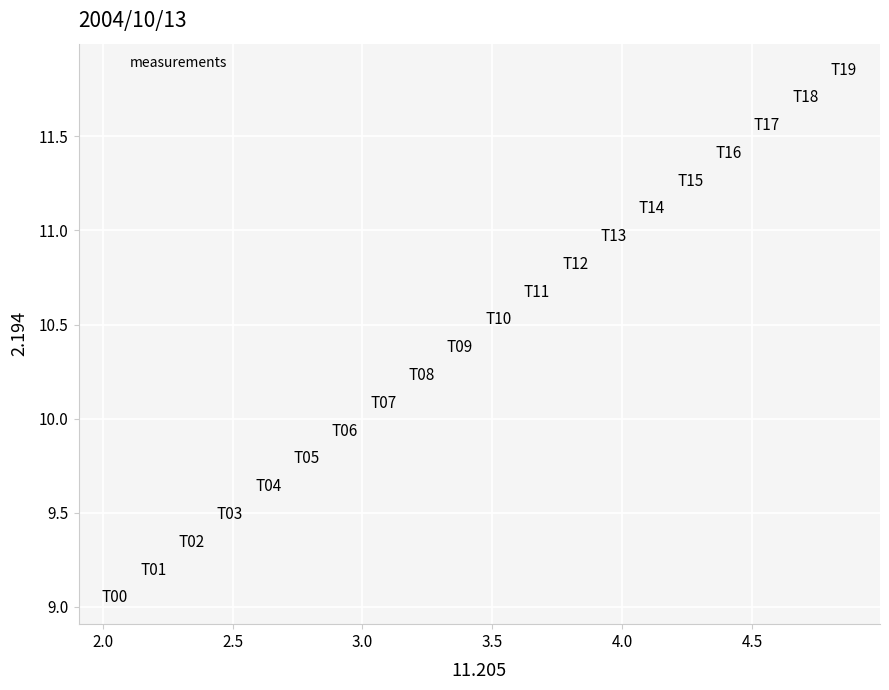

What is the range of Y values (max minus min)?

2.8